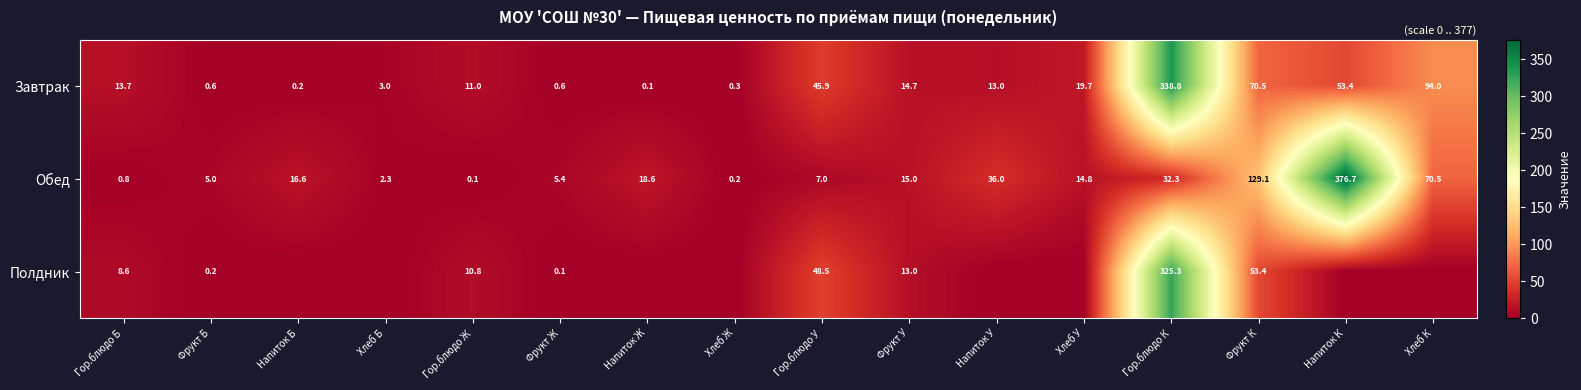

The value of Завтрак at Фрукт Ж is 1.0. True or false?

False